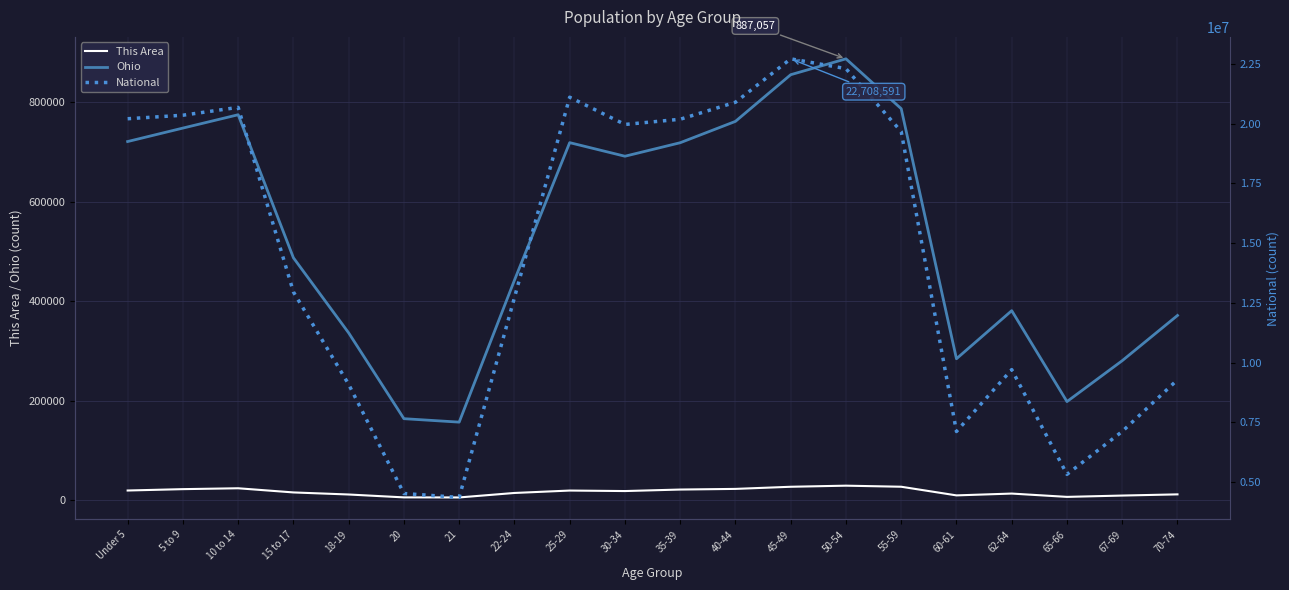

What is the minimum value shown in the chart?

5728